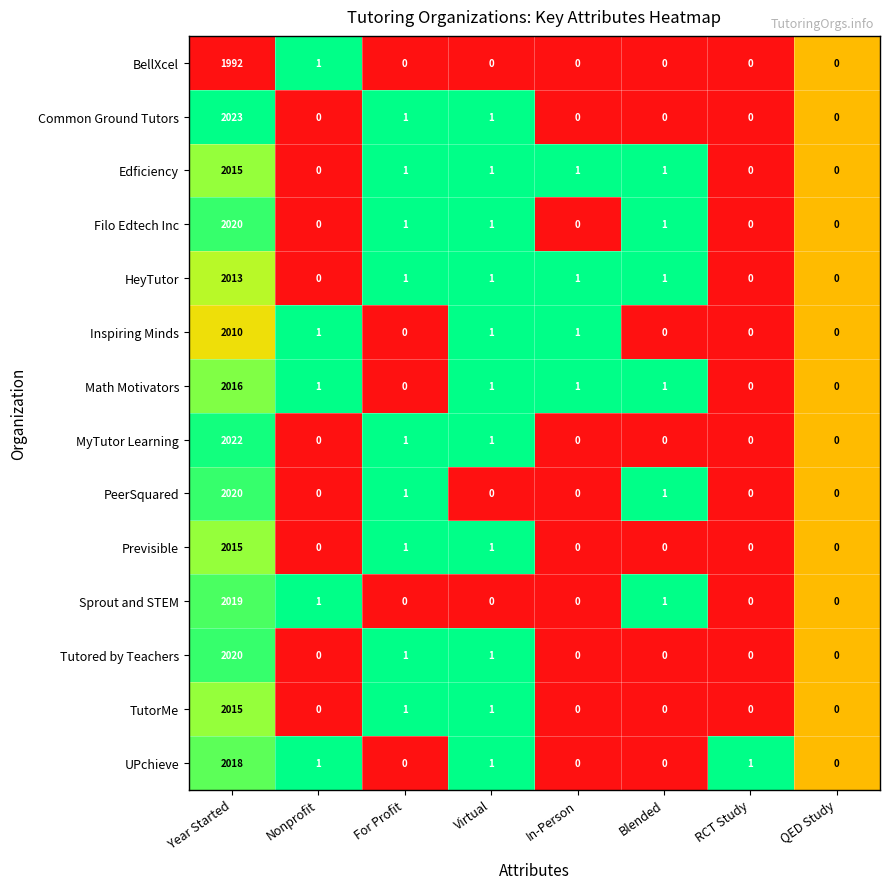

Is it true that Common Ground Tutors equals 1206 at Year Started?

False